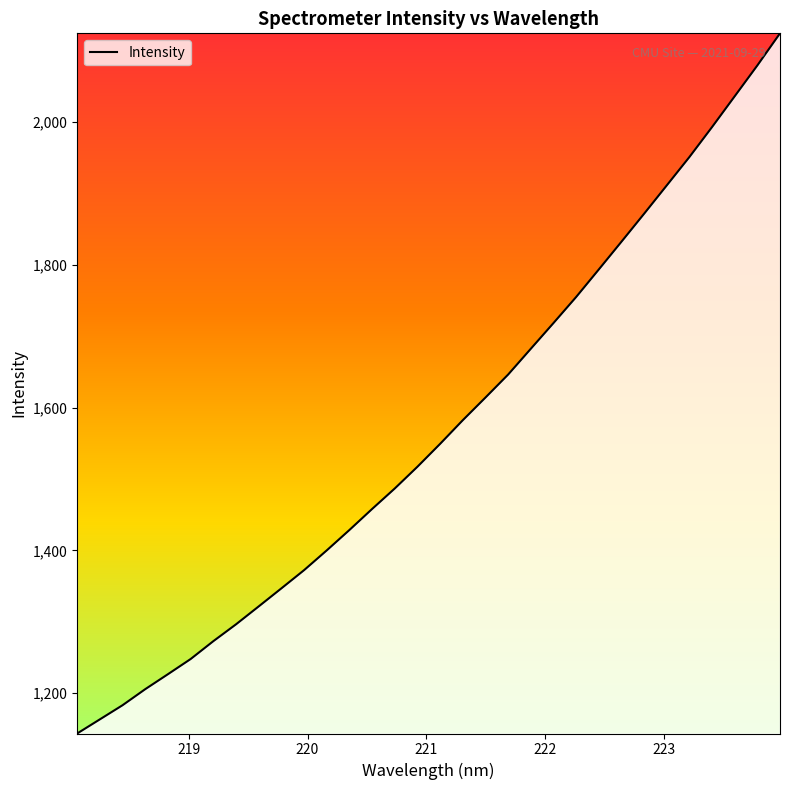

What is the greatest value displayed?

2124.2